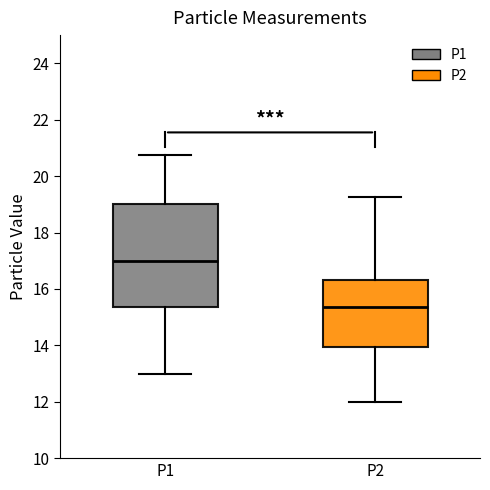

Reading left to right, read every box against the y-axis: the position of its median line, the range the box covers, and the ends of its whiskers. The values are not printed on the chart, so give them approximately, as read against the axis.

P1: median 17.0, box 15.4 to 19.0, whiskers 13.0 to 20.8
P2: median 15.4, box 14.0 to 16.4, whiskers 12.0 to 19.2